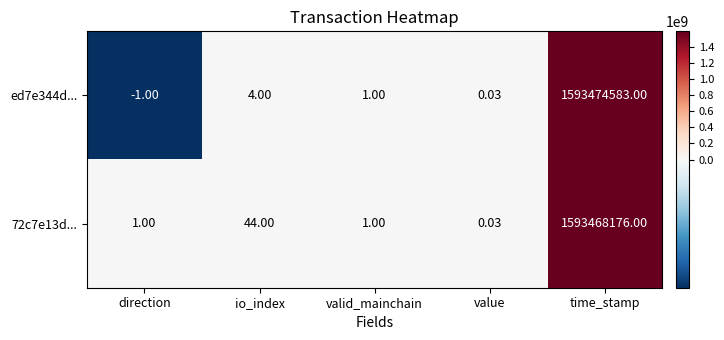

How many data points in ed7e344d... are less than 1?

2